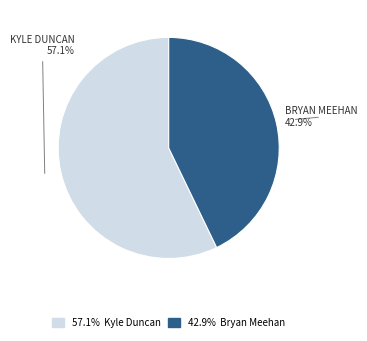

Does any single category account for the majority?

Yes